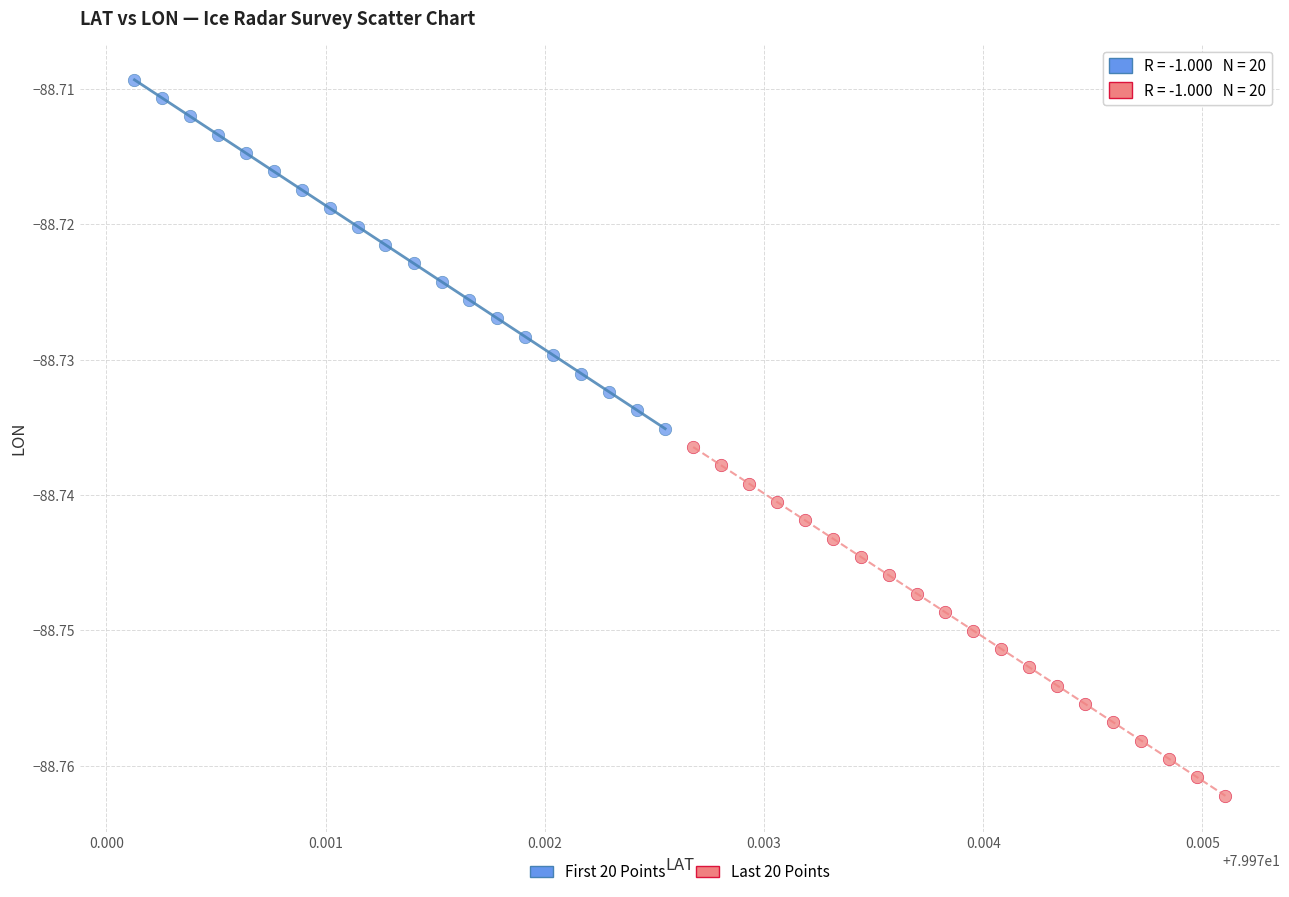

Which series has the largest Y range (max minus min)?

First 20 Points